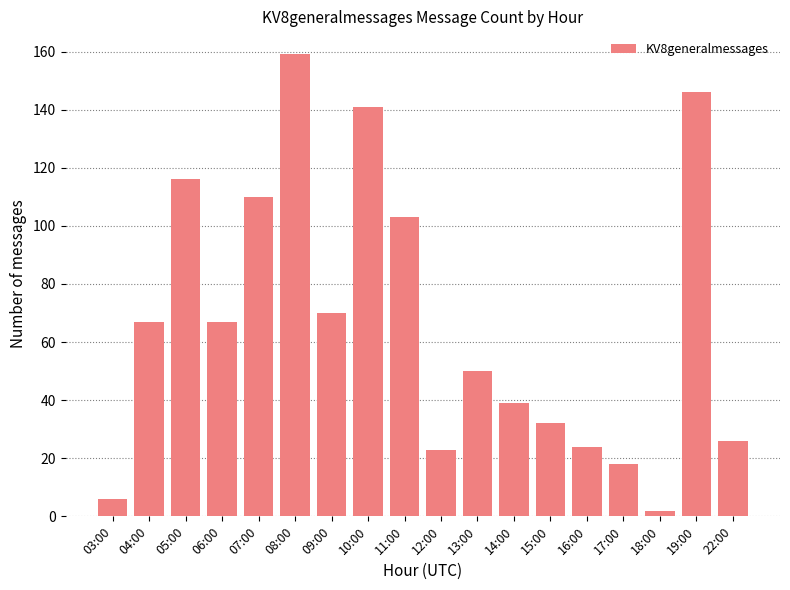

What is the label of the 1st bar from the left?

03:00